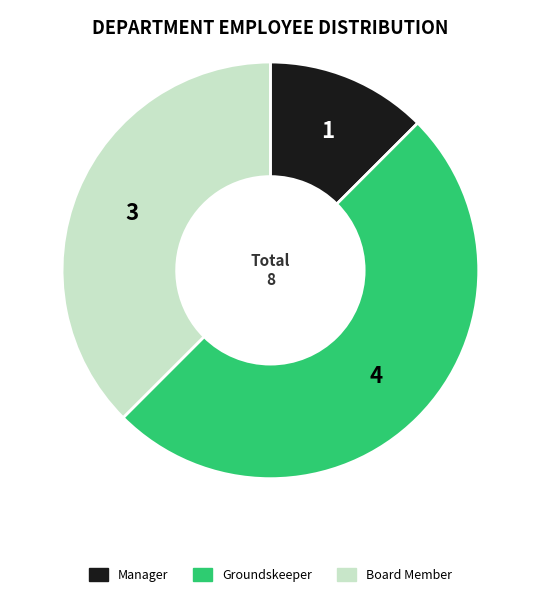

Does Board Member account for over 50% of the chart?

No